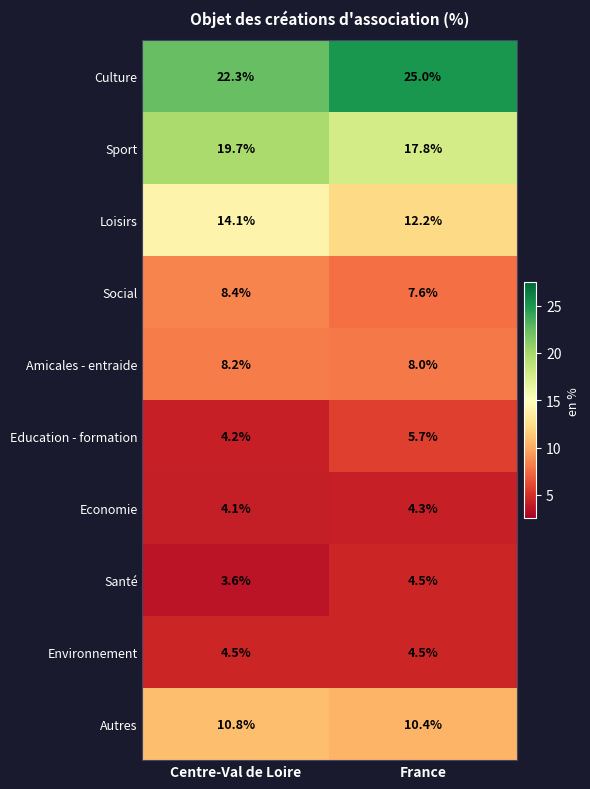

Which series changed the most between Centre-Val de Loire and France?

Culture